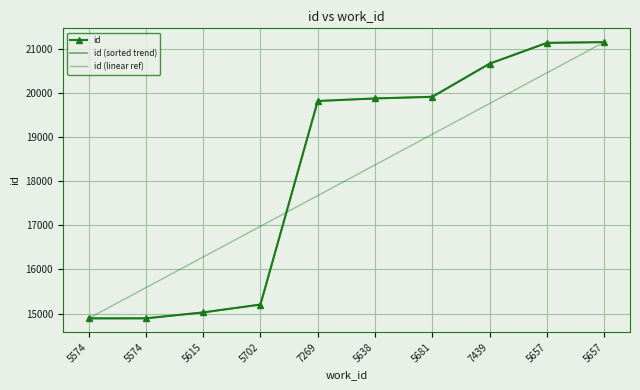

What is the label of the 9th point from the left?

5657